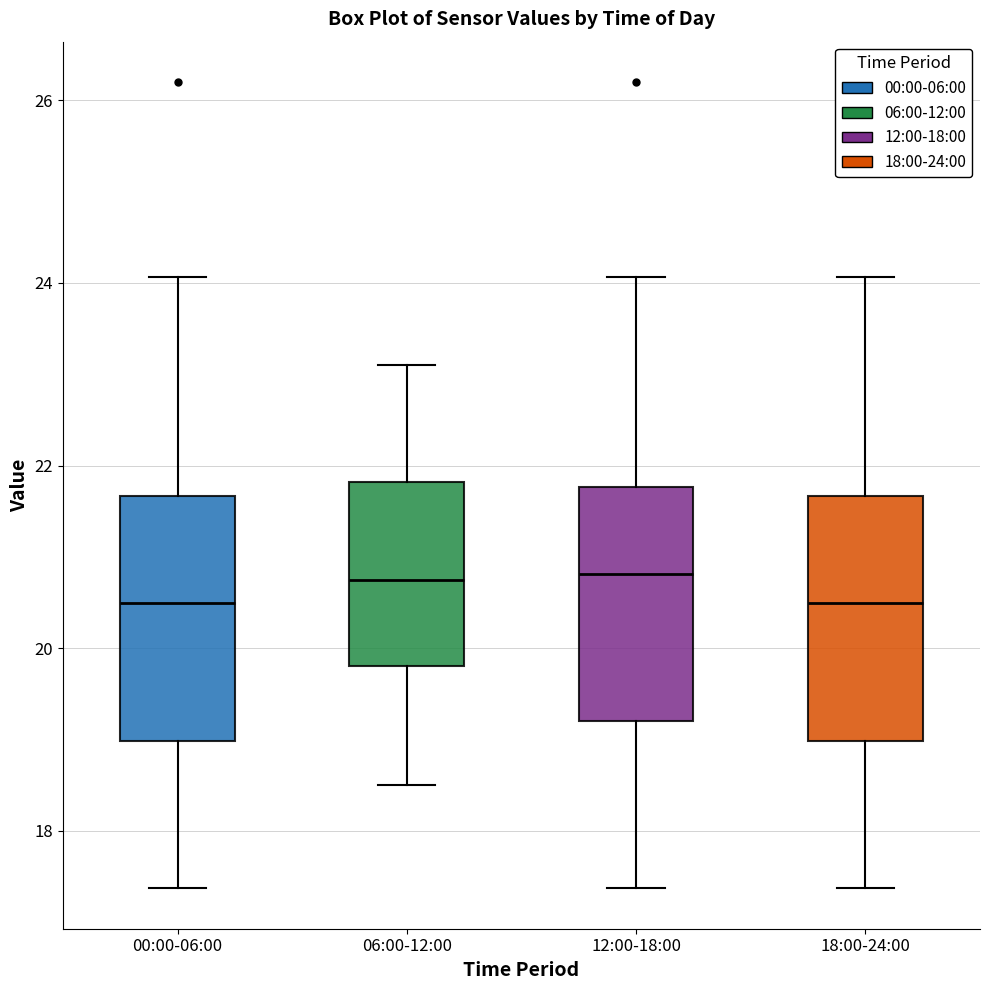

Where does the median line of the box for 12:00-18:00 sit on the y-axis? The values are not printed on the chart, so give them approximately, as read against the axis.

20.8